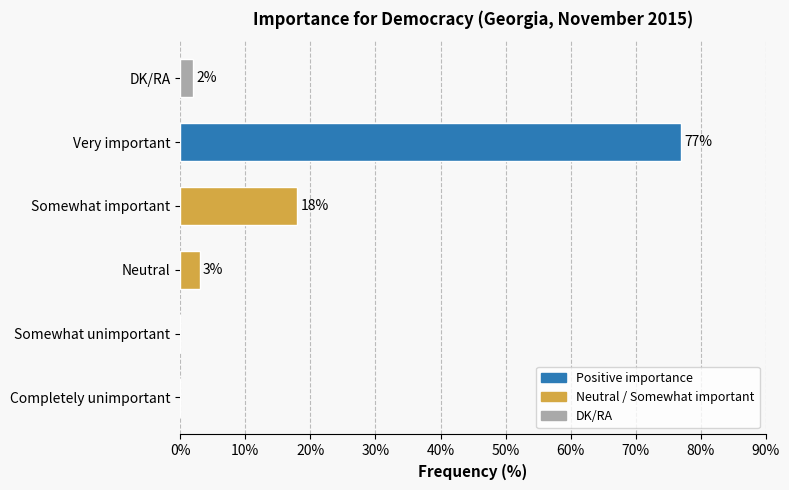

How many distinct data groups are displayed?

1